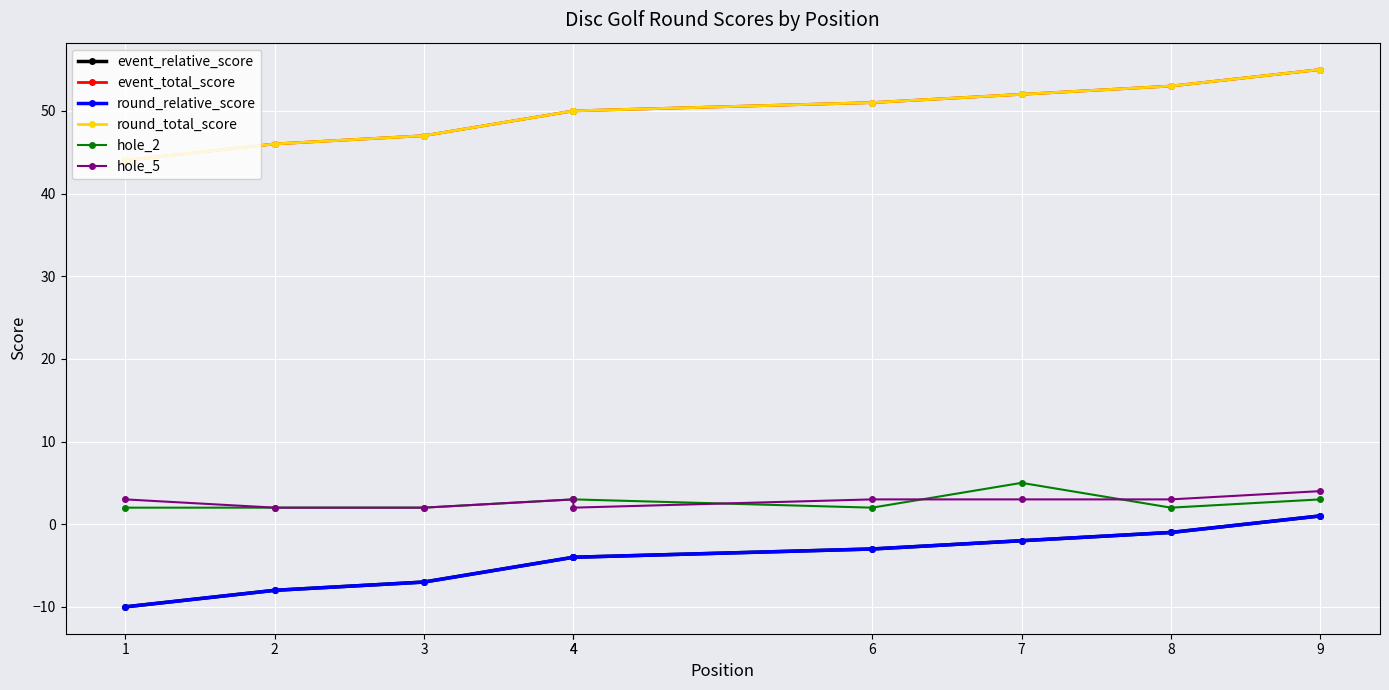

What is the total value across all series at 4?

98